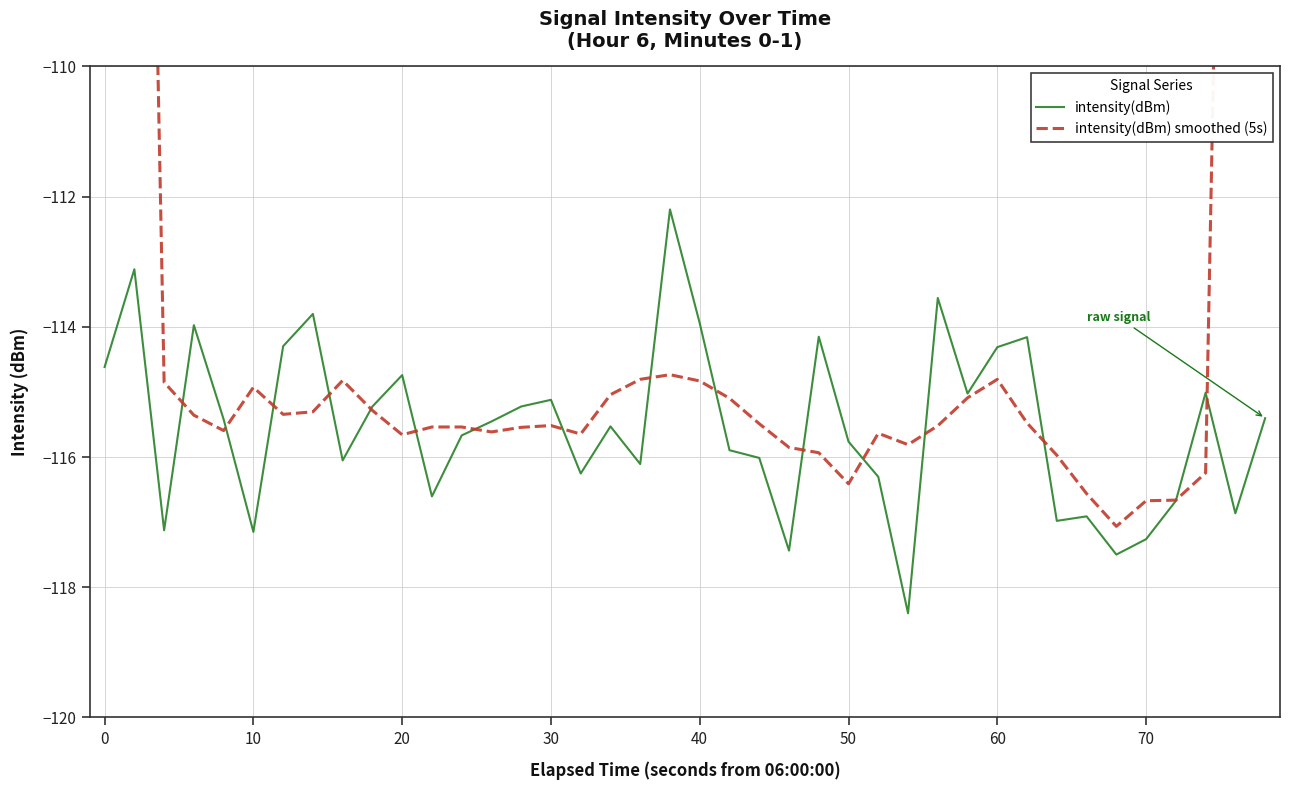

What is the highest value of the intensity(dBm) series?

-112.2